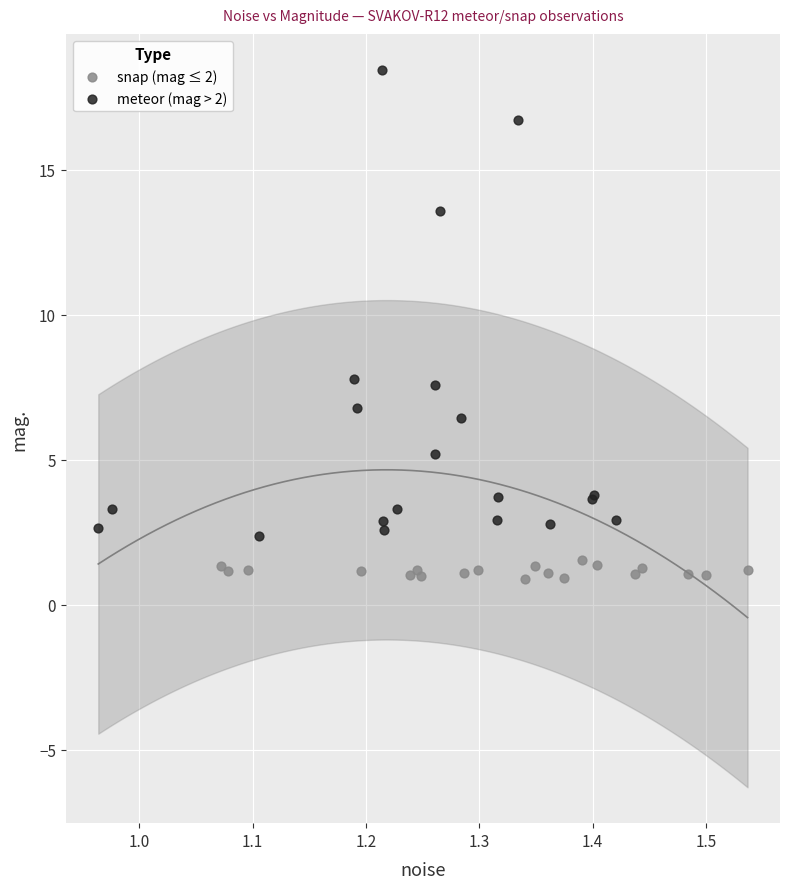

Which series reaches the minimum Y coordinate?

snap (mag ≤ 2)